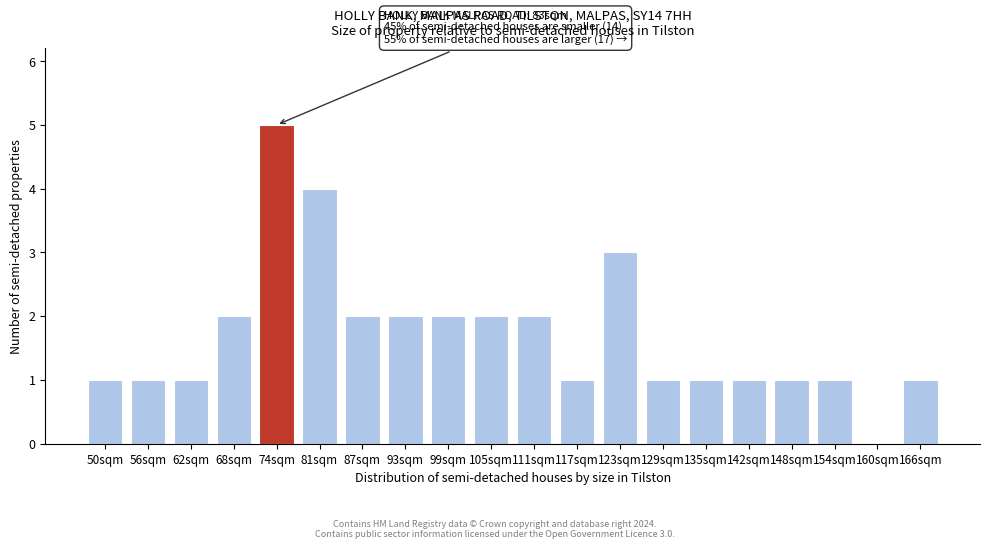

Approximately how many times larger is the value at 166sqm compared to 50sqm?

1.0